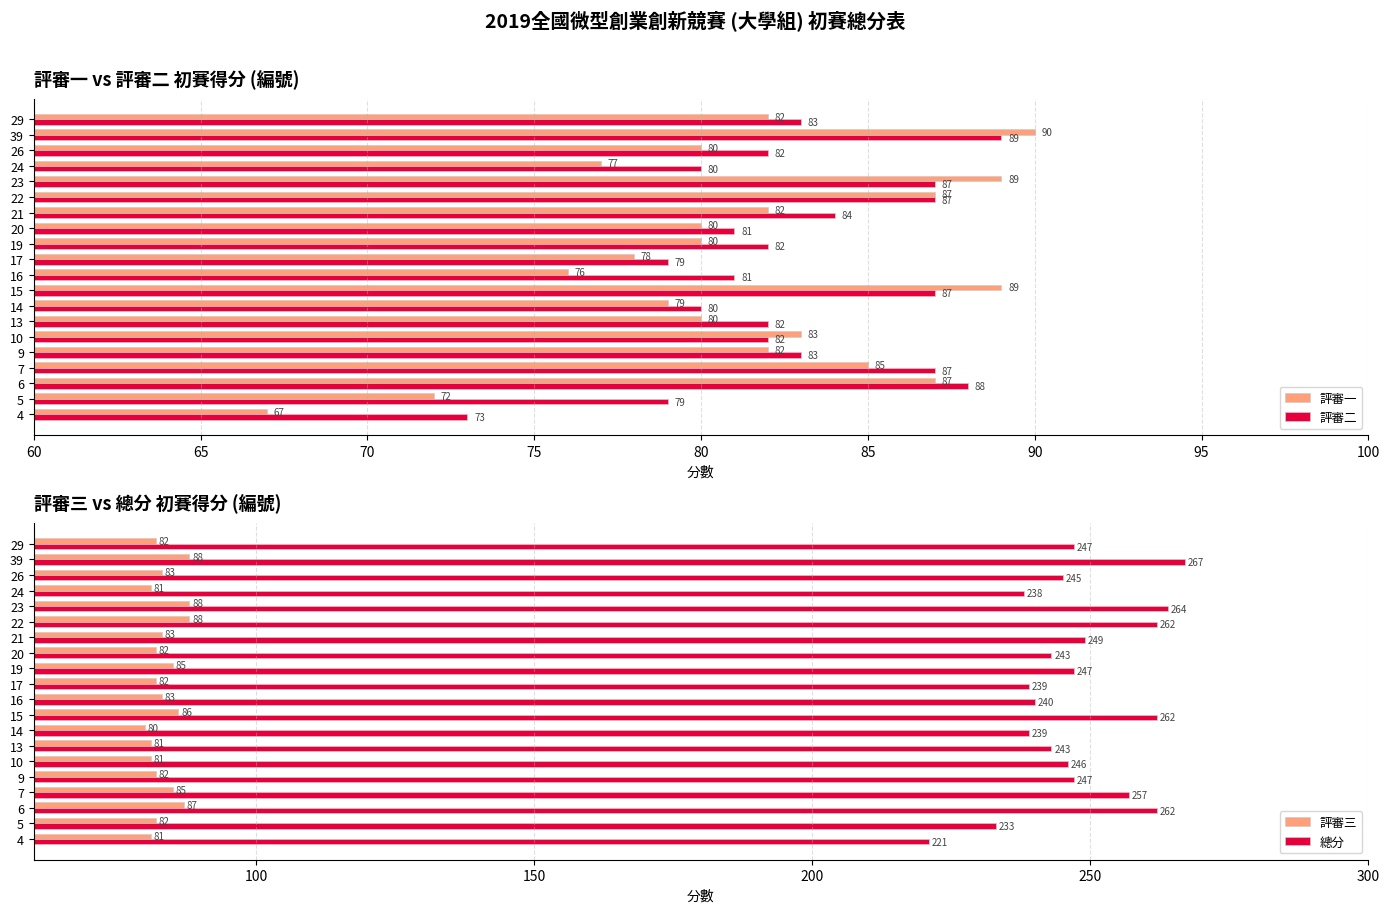

Is it true that 評審二 equals 53 at 20?

False